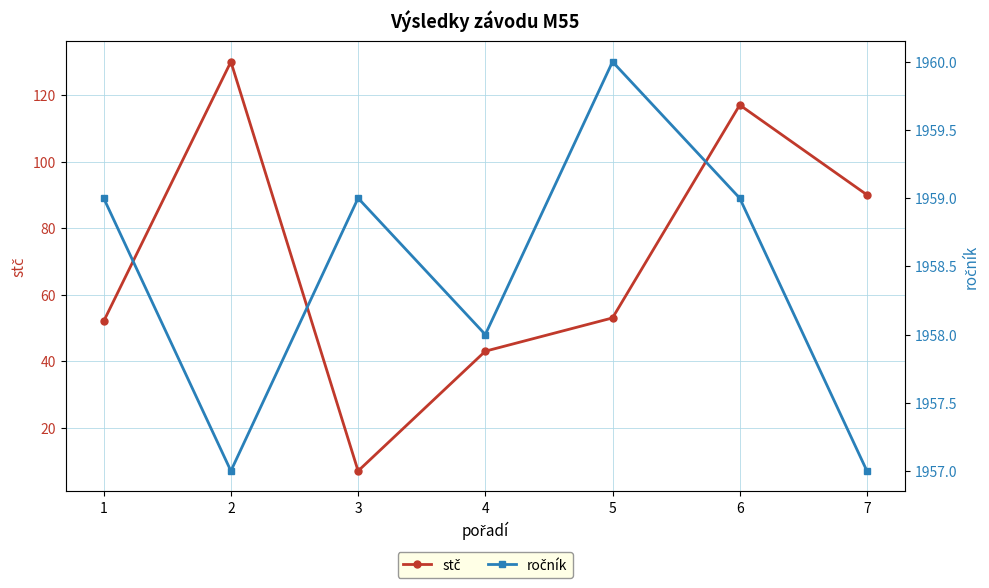

Which series has the largest total across all categories?

ročník